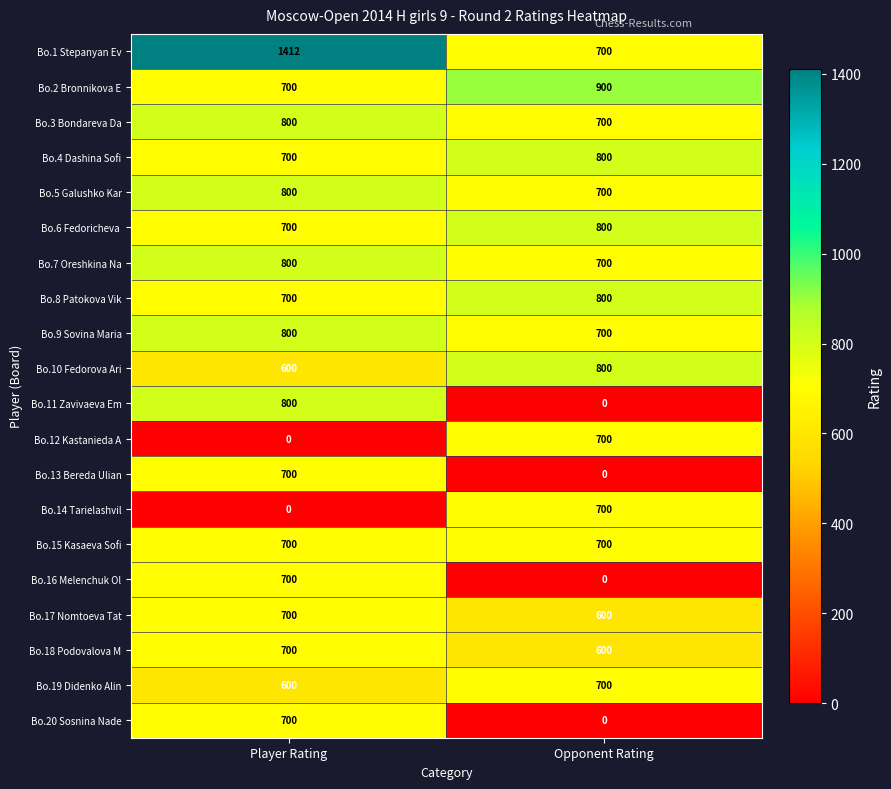

What is the total value across all series at Player Rating?

13612